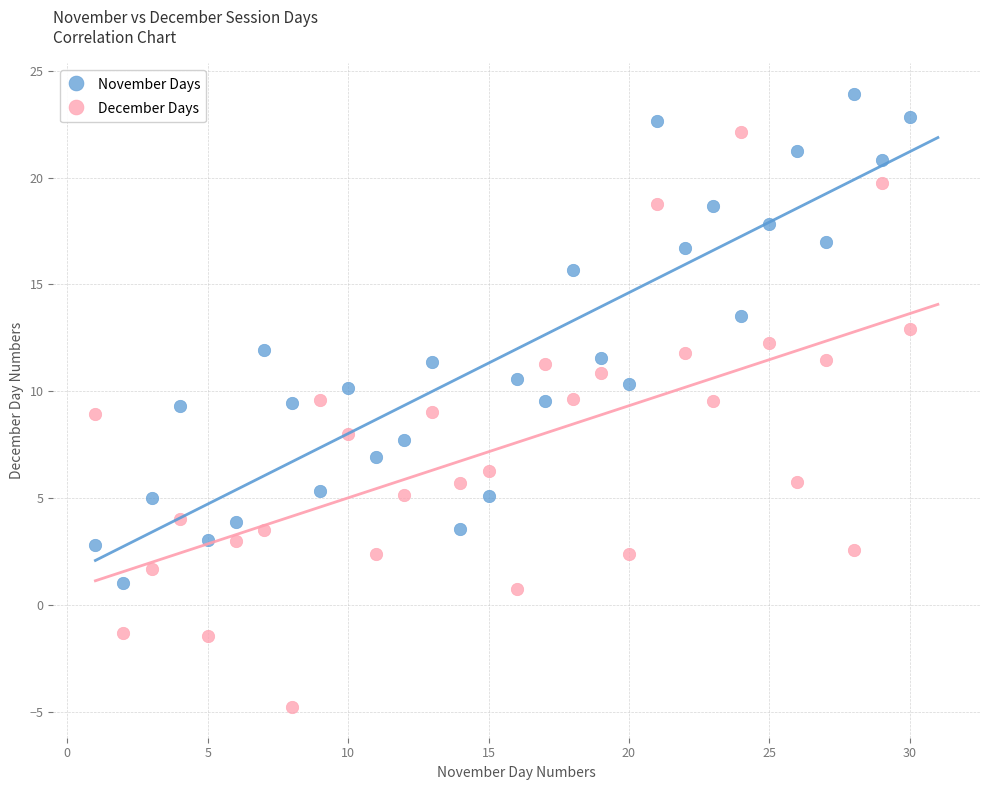

Which series reaches the maximum Y coordinate?

November Days